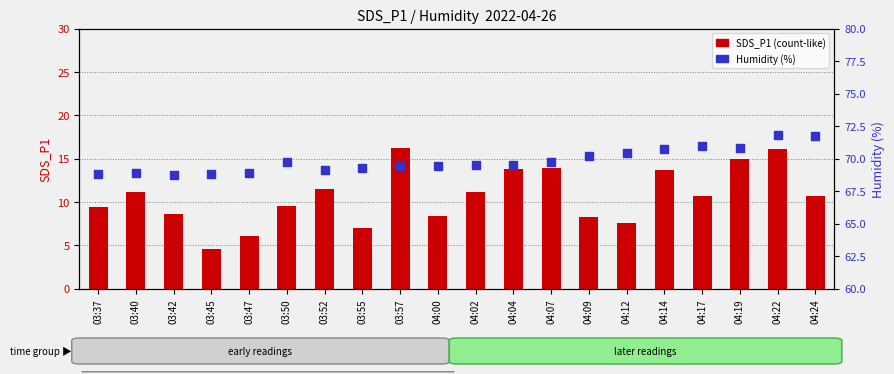

Which series has the largest total across all categories?

Humidity